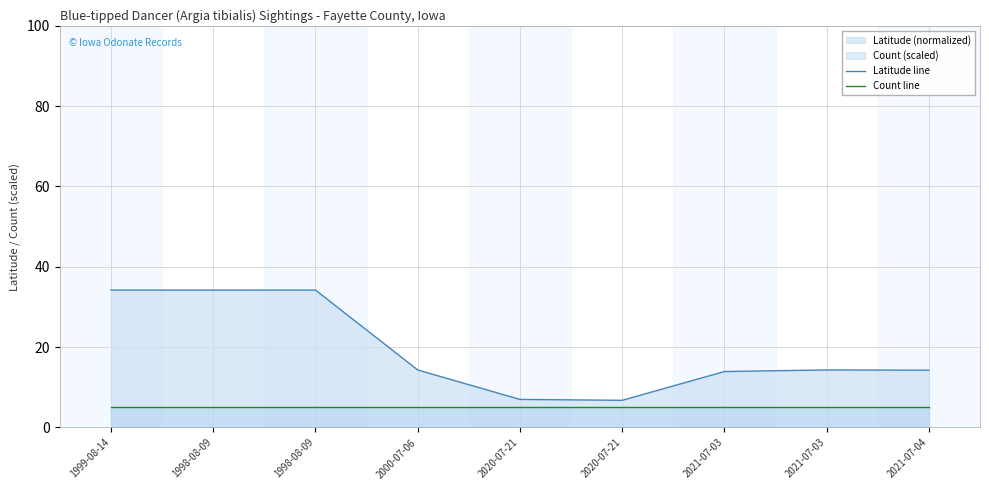

Reading left to right, list all the values displayed in this chart.

Latitude line: 34.2	34.2	34.2	14.3	7.0	6.8	13.9	14.3	14.3
Count line: 5.0	5.0	5.0	5.0	5.0	5.0	5.0	5.0	5.0